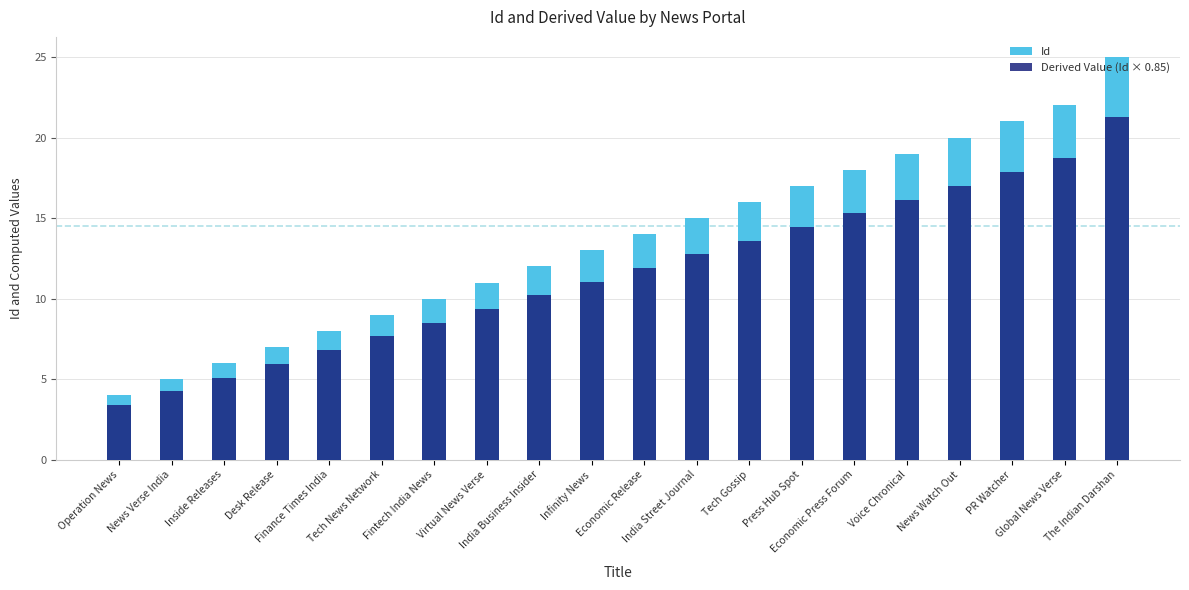

Where is Id nearest to the value 14?

Economic Release